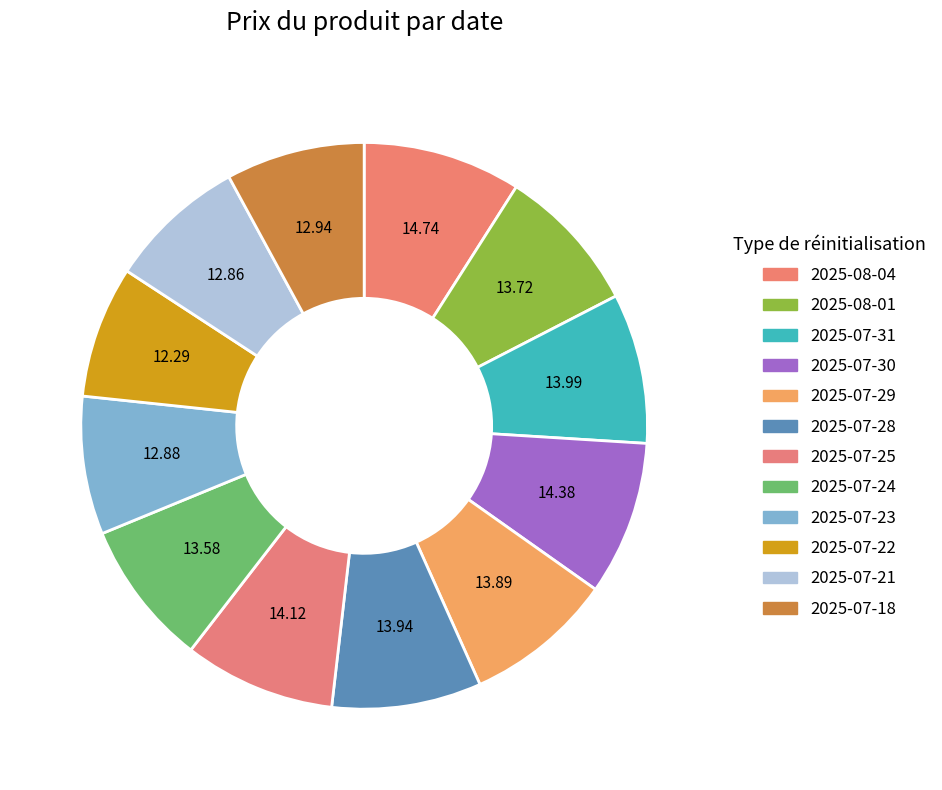

How many segments does this pie chart have?

12